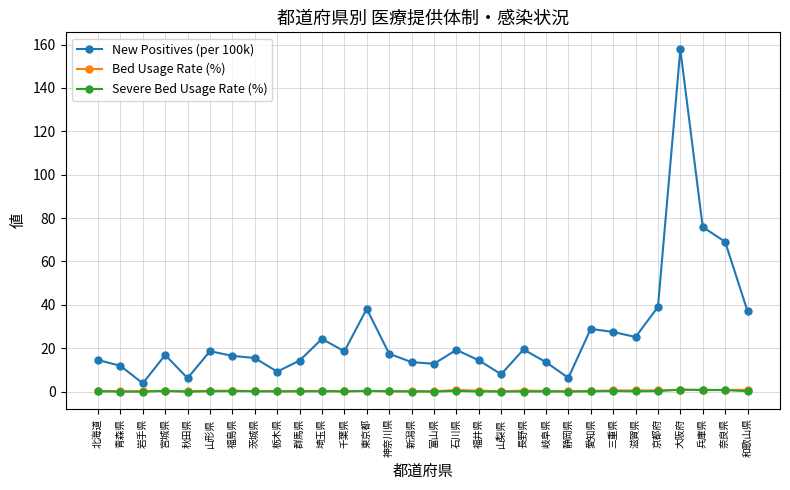

Is it true that New Positives (per 100k) equals 14.4 at 福井県?

True